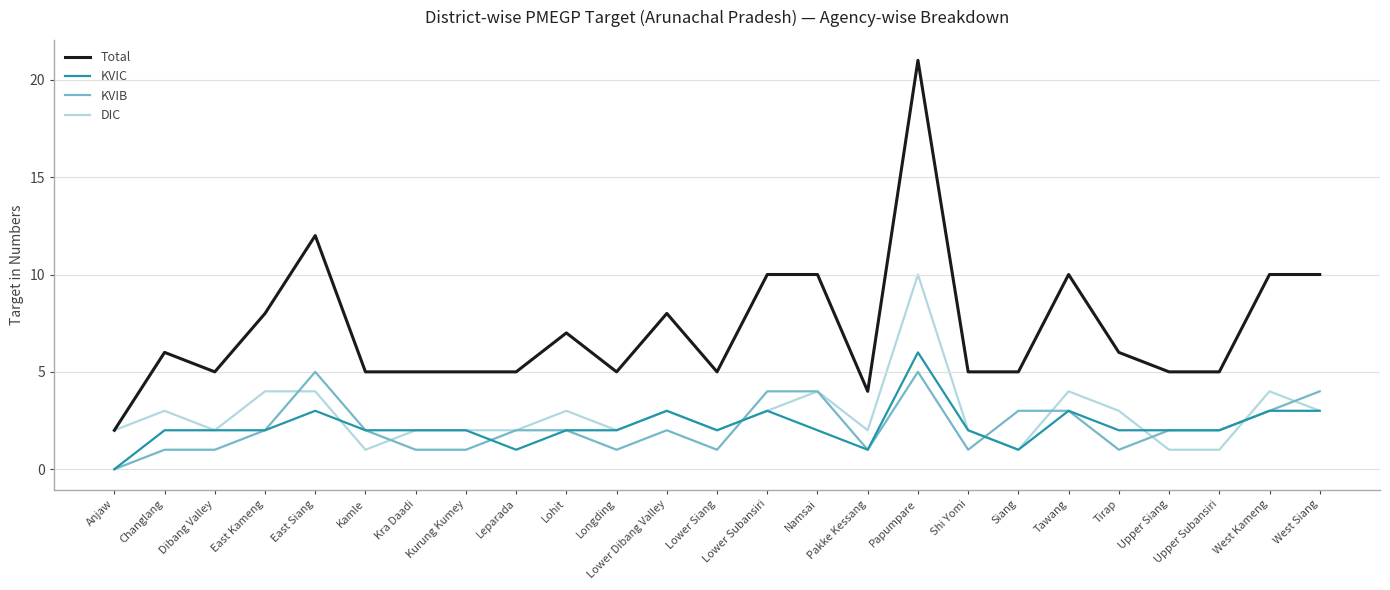

The DIC series shows 4 at West Kameng. True or false?

True